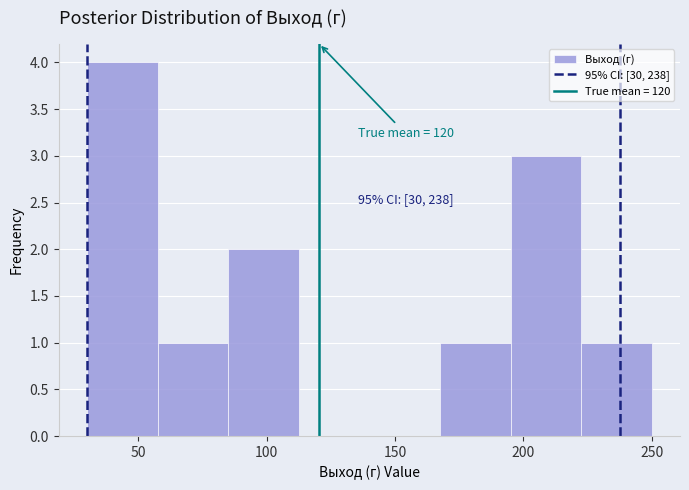

Over which range of the x-axis is the bar tallest?

30.0 to 57.5